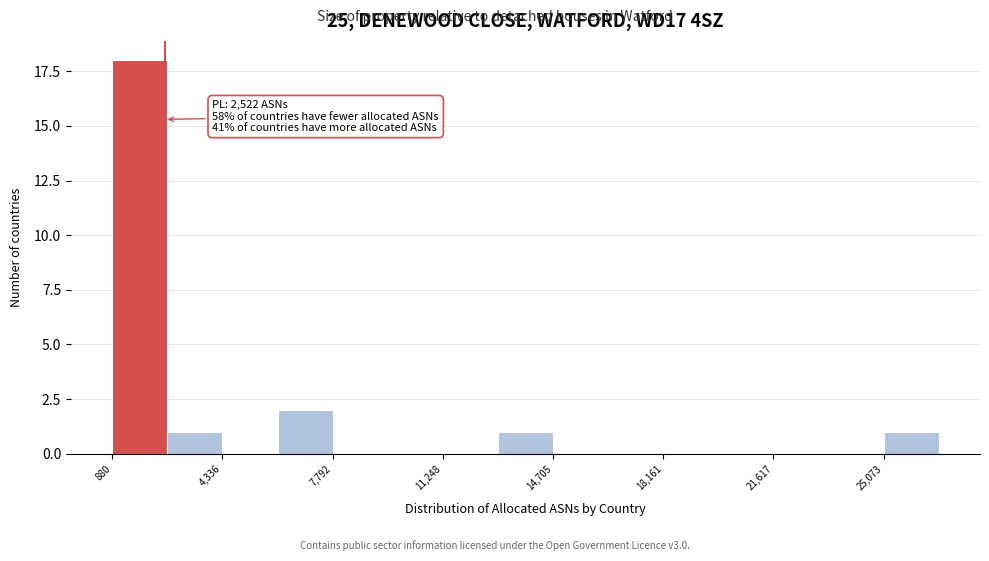

Read against the x-axis, roughly where is the centre of the tallest bar?

1500